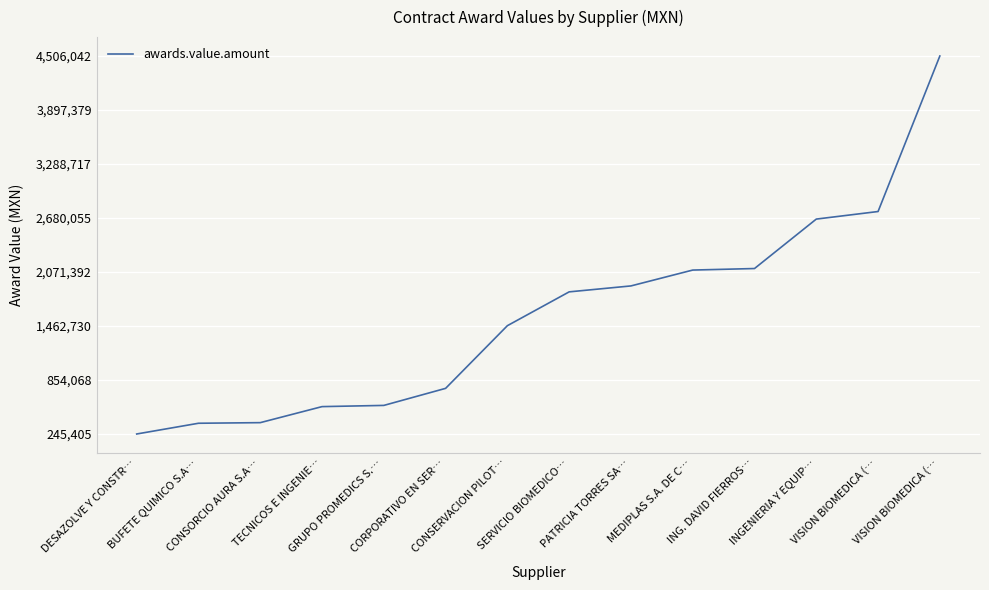

Reading right to left, what are all the values shown in this chart?

VISION BIOMEDICA (…=4506042.3	VISION BIOMEDICA (…=2753106.5	INGENIERIA Y EQUIP…=2667773.8	ING. DAVID FIERROS…=2110474.2	MEDIPLAS S.A. DE C…=2093233.6	PATRICIA TORRES SA…=1914412.8	SERVICIO BIOMEDICO…=1847481.3	CONSERVACION PILOT…=1466208.5	CORPORATIVO EN SER…=759718.8	GRUPO PROMEDICS S.…=567566.4	TECNICOS E INGENIE…=553932.0	CONSORCIO AURA S.A…=373261.6	BUFETE QUIMICO S.A…=366389.6	DESAZOLVE Y CONSTR…=245405.7